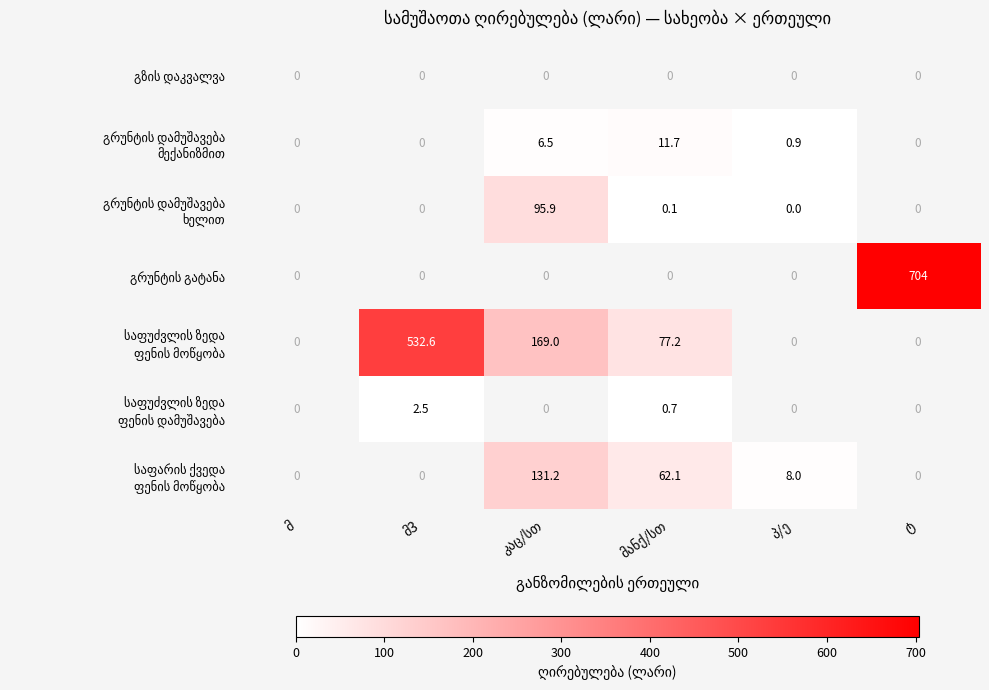

What is the maximum value shown in the chart?

704.0